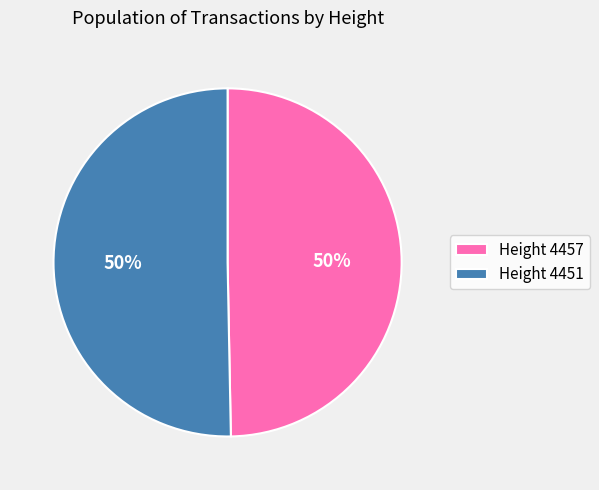

To the nearest percent, what is the average slice percentage?

50%